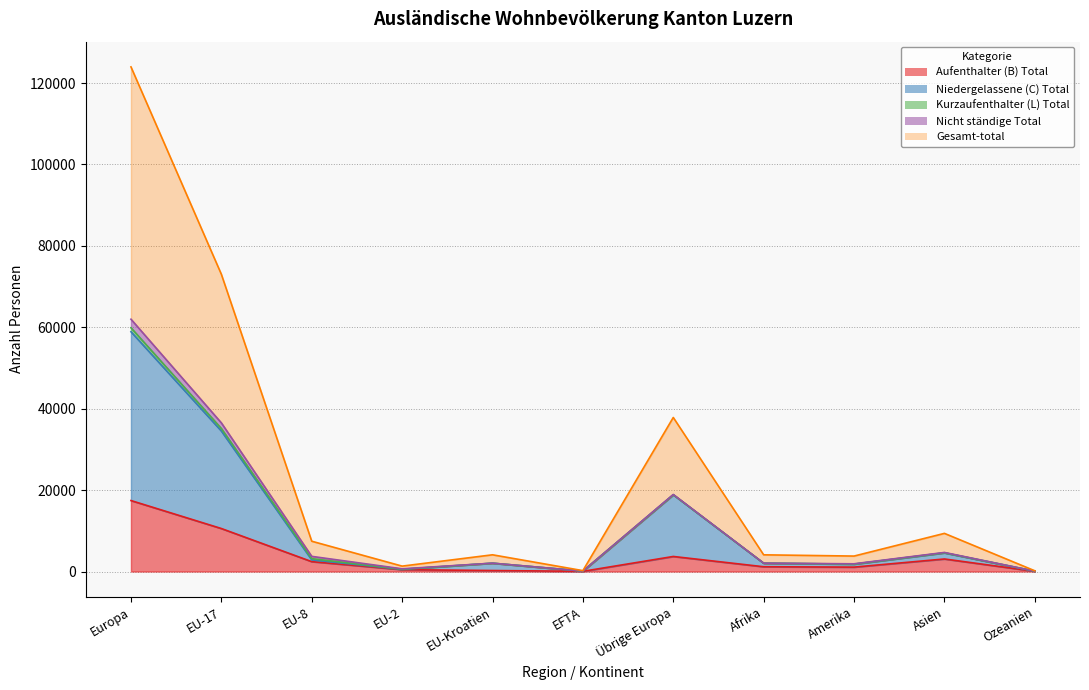

What is the difference between the maximum and minimum values in the Niedergelassene (C) Total series?

58825